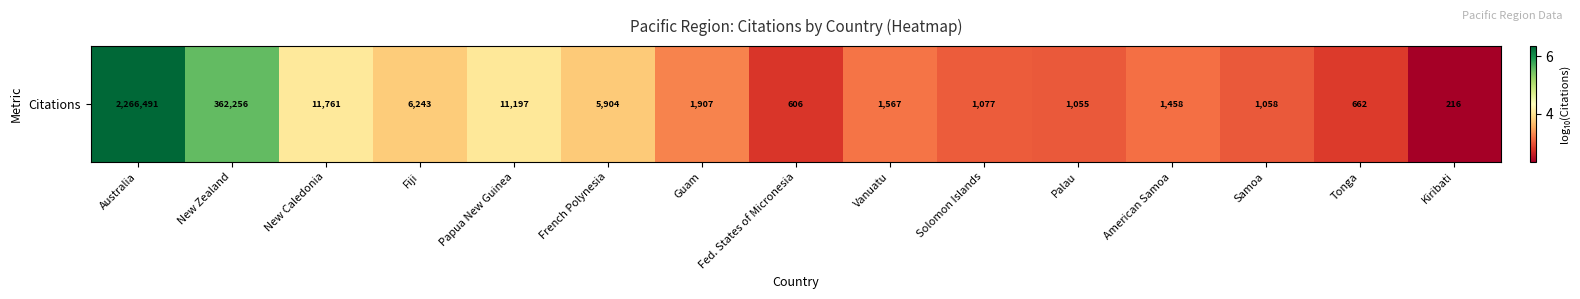

At which category does the chart reach its peak across all series?

Australia